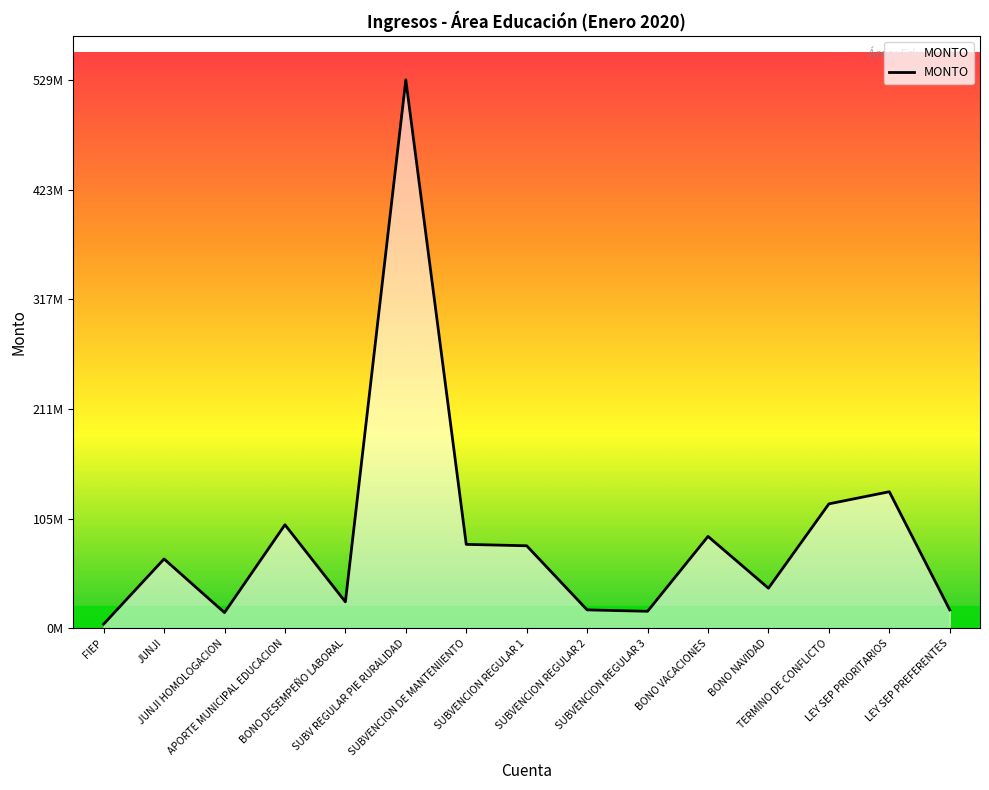

Reading left to right, what are all the values shown in this chart?

4000000	66957051	15170877	100000000	25526810	529647022	81055320	79706509	17795159	16450366	88759576	38752778	120179368	131892036	17739033